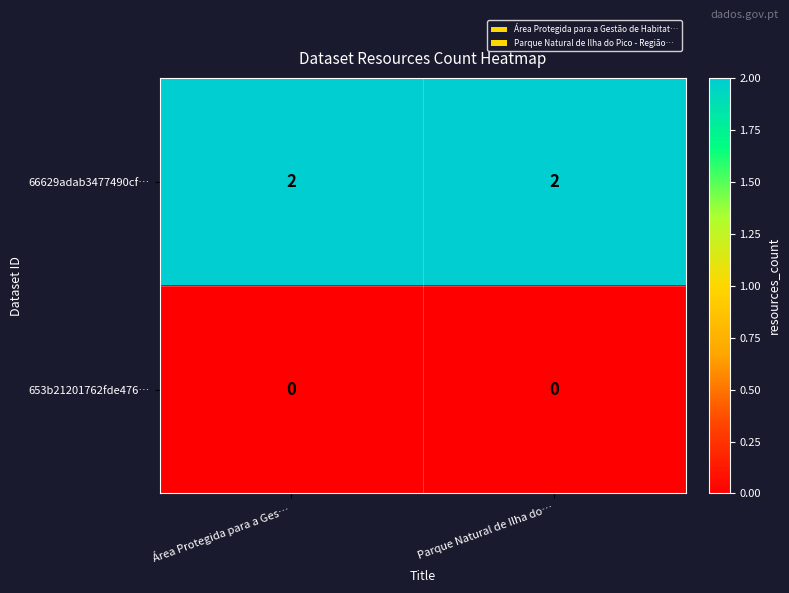

Rank the series by their maximum value, from highest to lowest.

66629adab3477490cf…, 653b21201762fde476…